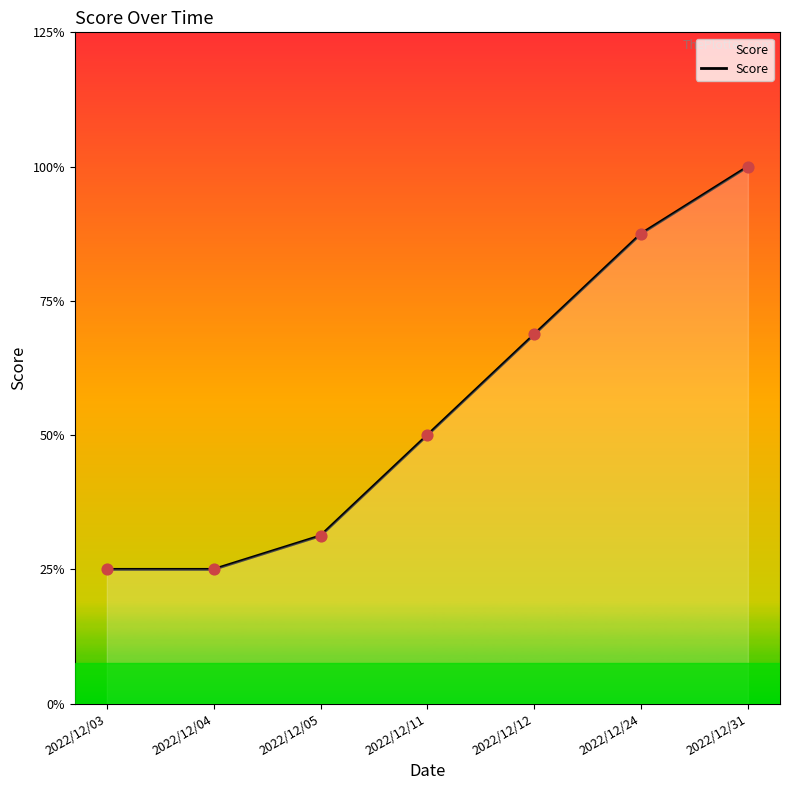

Between 2022/12/05 and 2022/12/11, which is larger?

2022/12/11